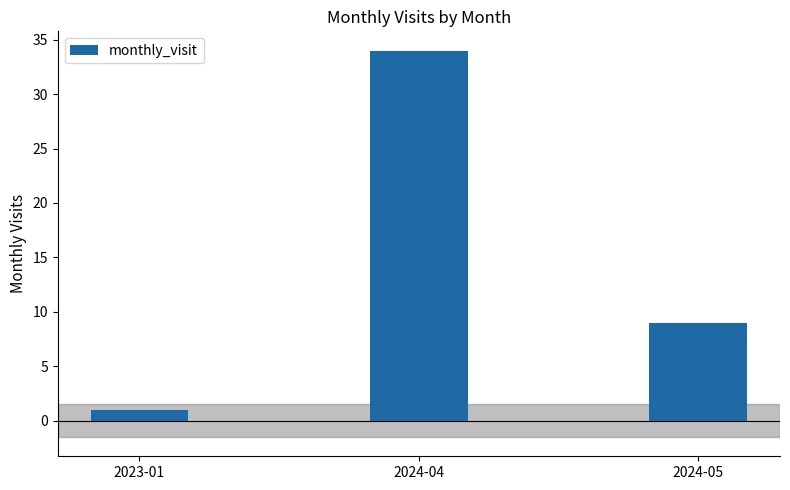

What is the change in value from 2023-01 to 2024-05?

+8